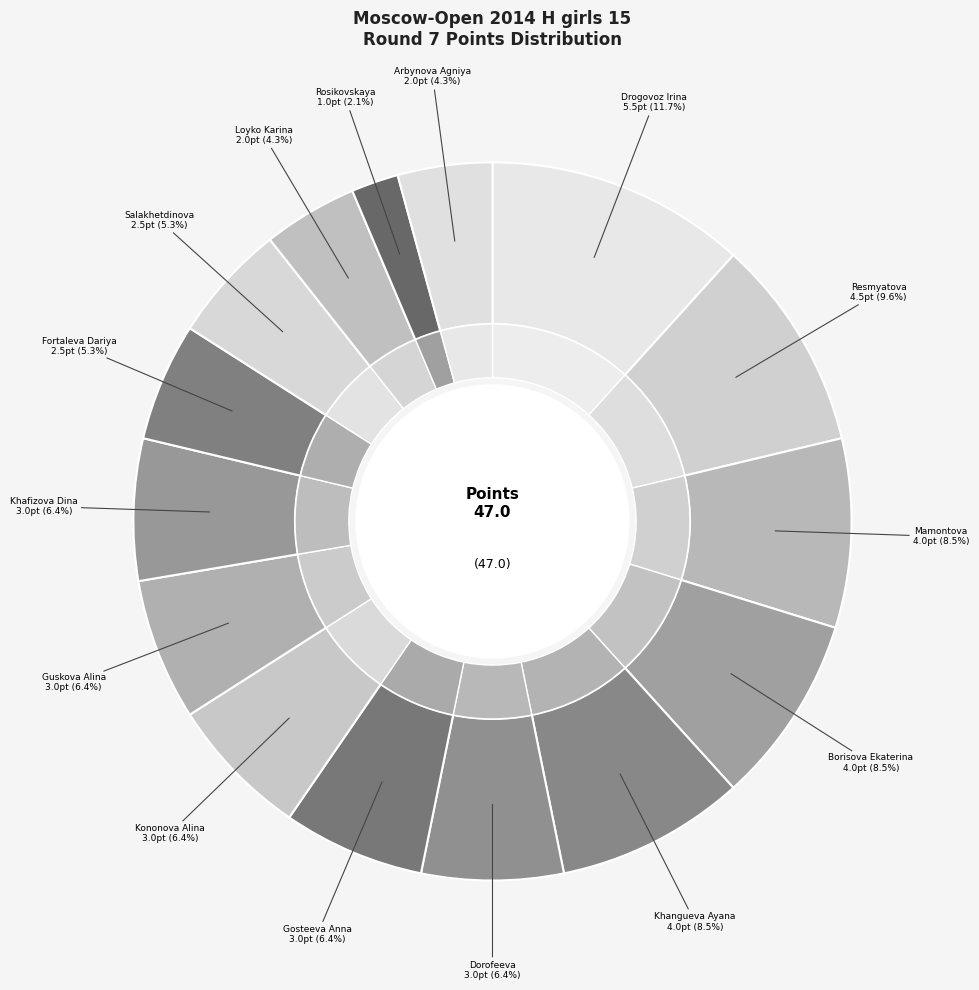

Rank the categories by value from highest to lowest.

Drogovoz Irina, Resmyatova Antonina, Mamontova Anastasia, Borisova Ekaterina, Khangueva Ayana, Dorofeeva Nyurguiaana, Gosteeva Anna, Kononova Alina, Guskova Alina, Khafizova Dina, Fortaleva Dariya, Salakhetdinova Diana, Loyko Karina, Arbynova Agniya, Rosikovskaya Valeriya